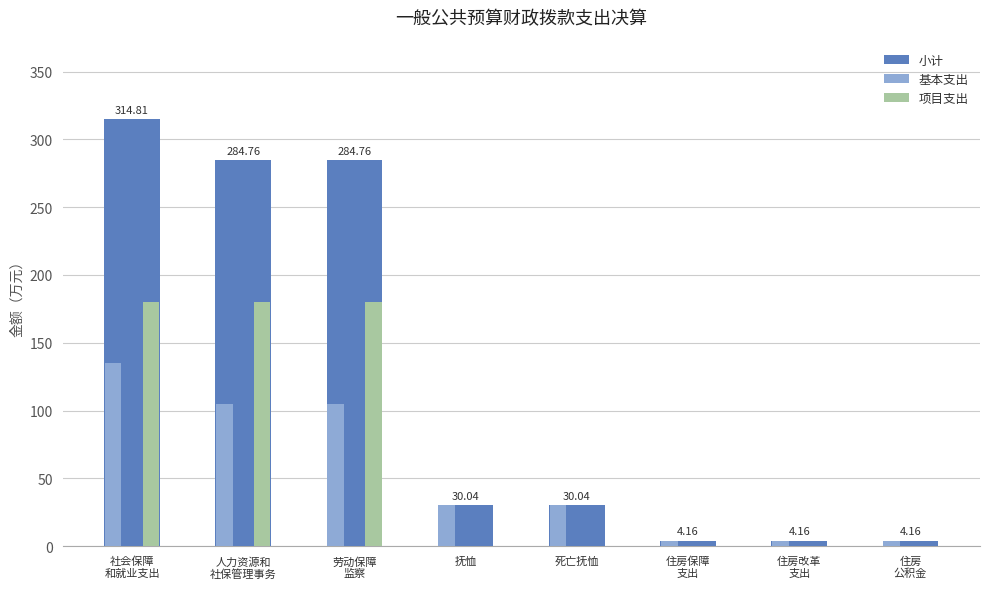

Reading left to right, extract all data points from this chart.

小计: 314.8	284.8	284.8	30.0	30.0	4.2	4.2	4.2
基本支出: 134.8	104.8	104.8	30.0	30.0	4.2	4.2	4.2
项目支出: 180.0	180.0	180.0	0.0	0.0	0.0	0.0	0.0